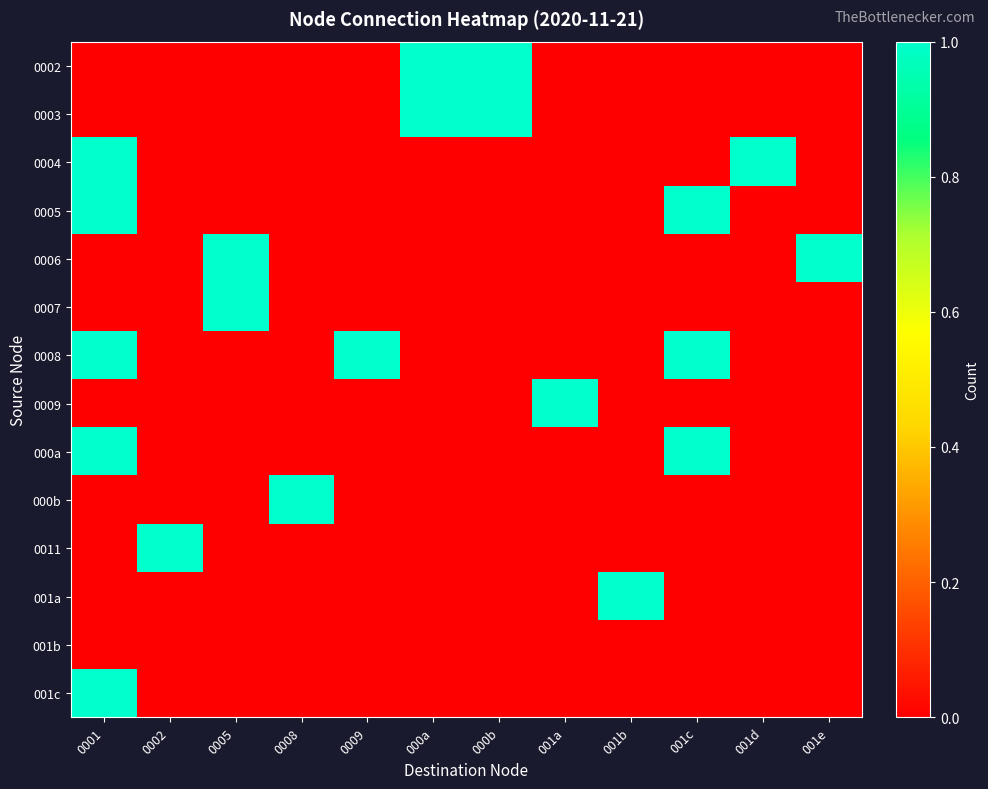

At how many categories does at least one series exceed 0?

12